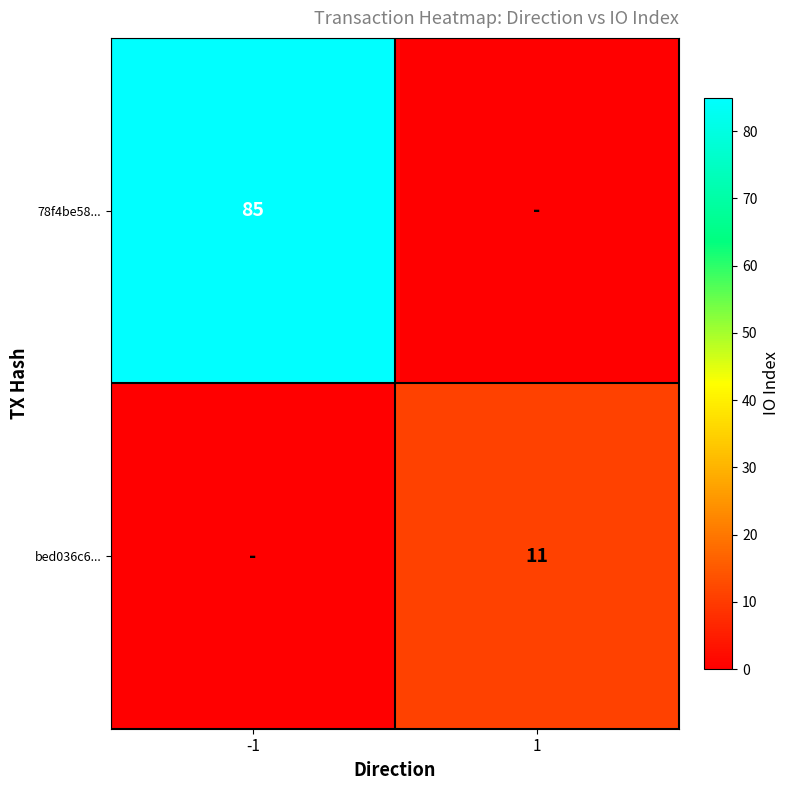

The bed036c6... series shows 11 at 1. True or false?

True